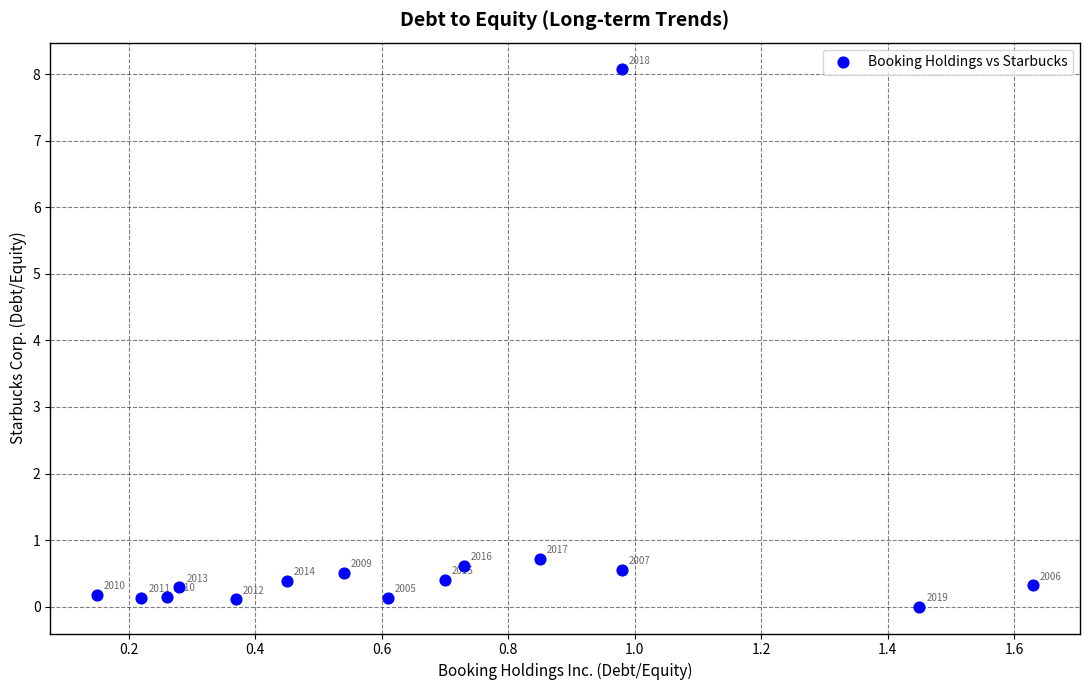

What is the range of X values (max minus min)?

1.5